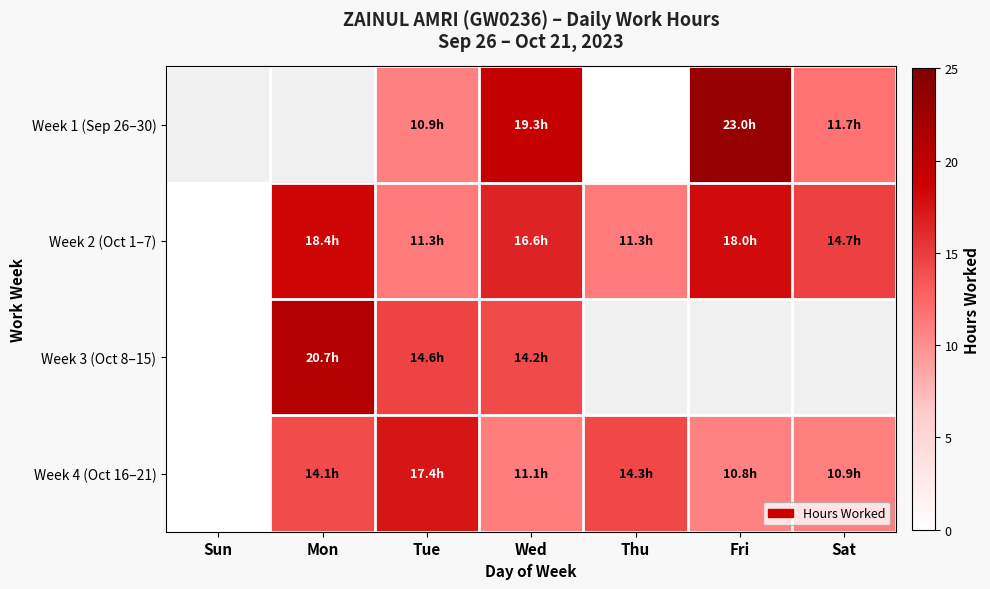

Where is Week 2 (Oct 1–7) nearest to the value 9?

Tue